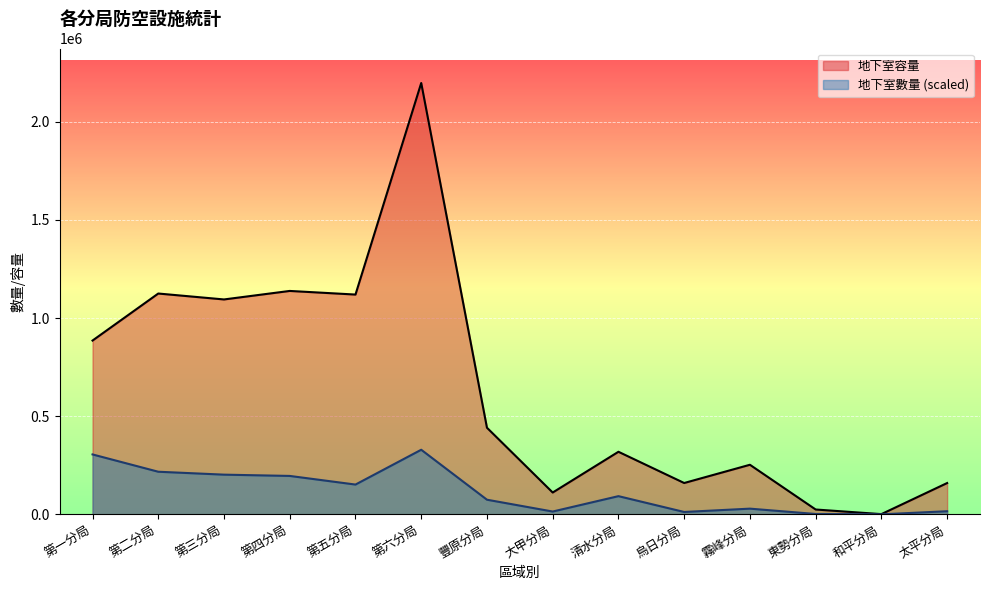

At 太平分局, list the series in order from largest to smallest.

地下室容量, 地下室數量 (scaled)